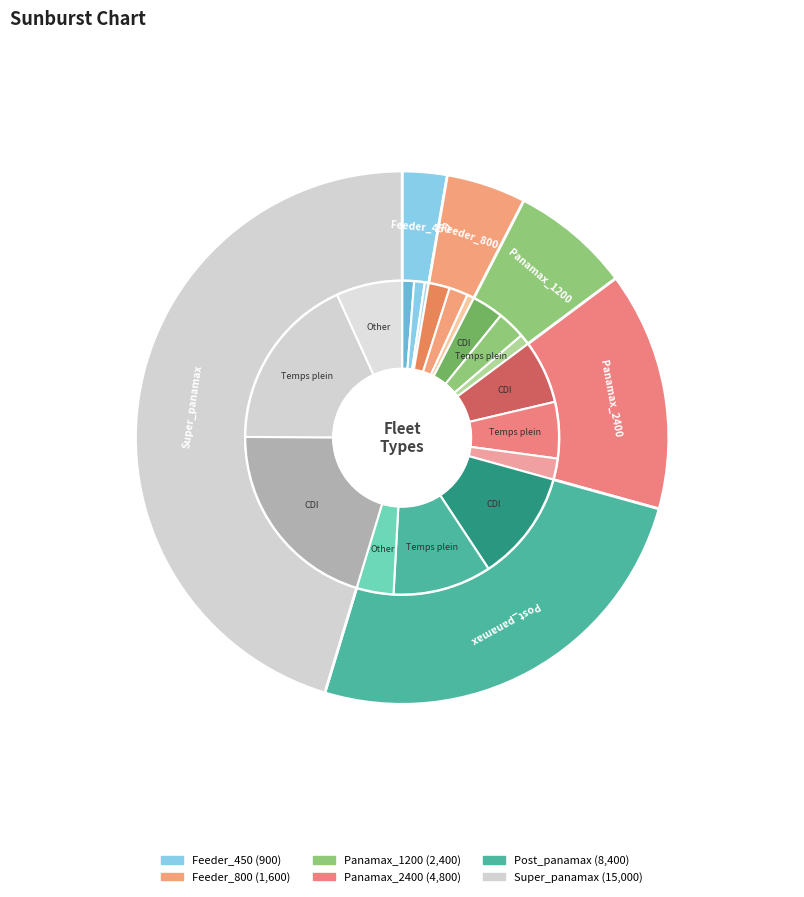

Which slice is the smallest?

Feeder_450